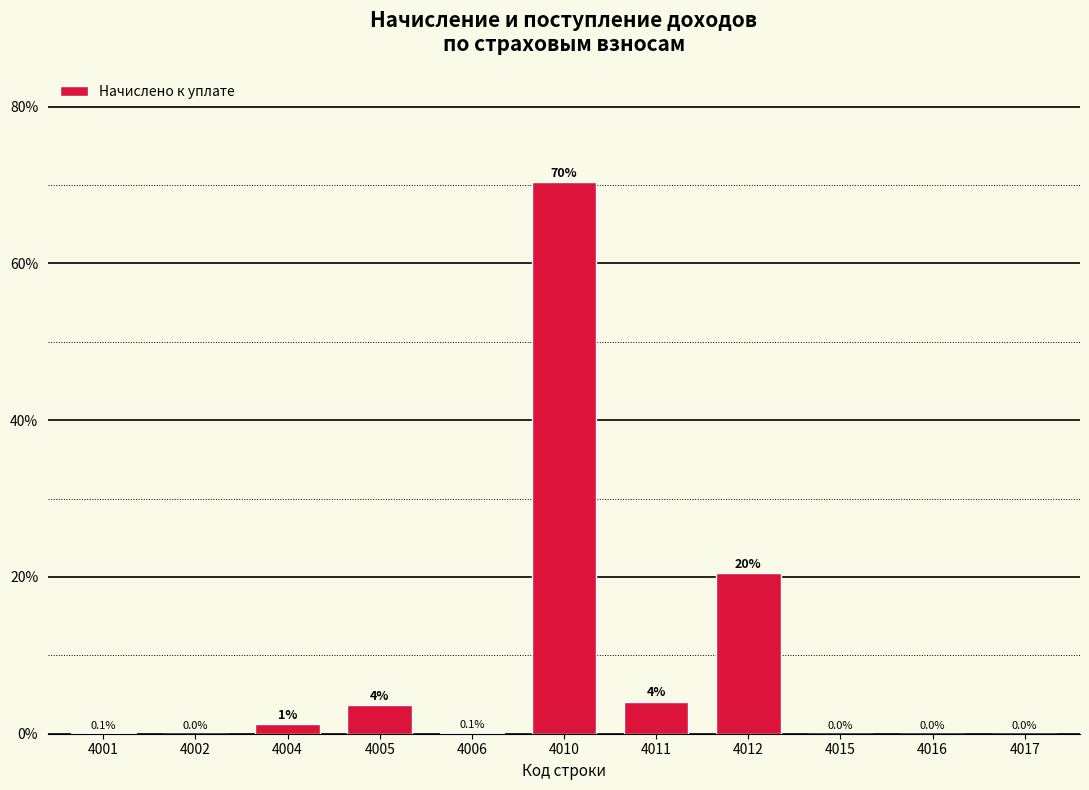

What is the sum of all values?

100.0